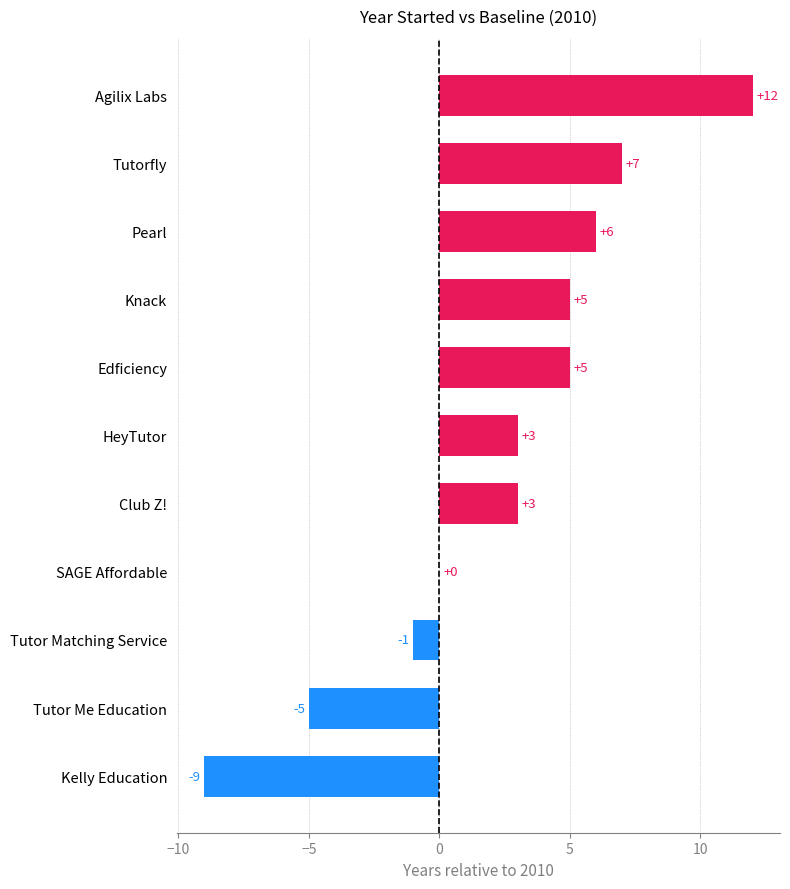

Which category has the highest value across all series?

Agilix Labs